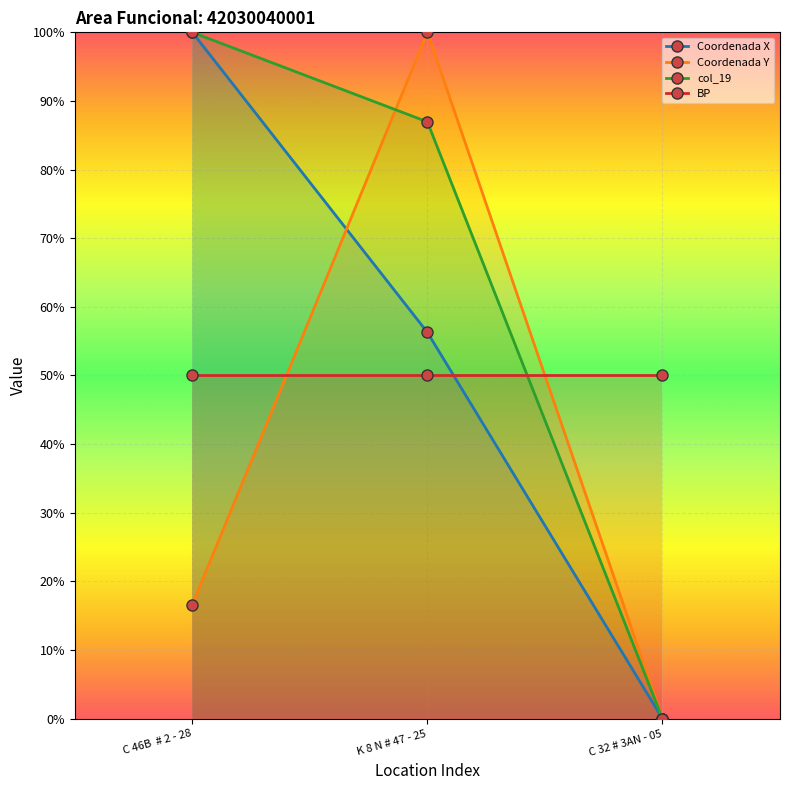

Does the chart display data point markers on the line(s)?

Yes